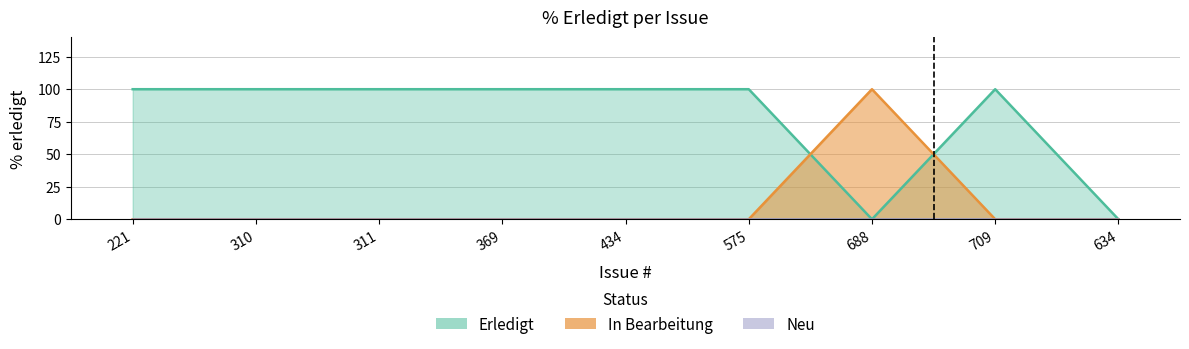

What is the total value across all series at 434?

100